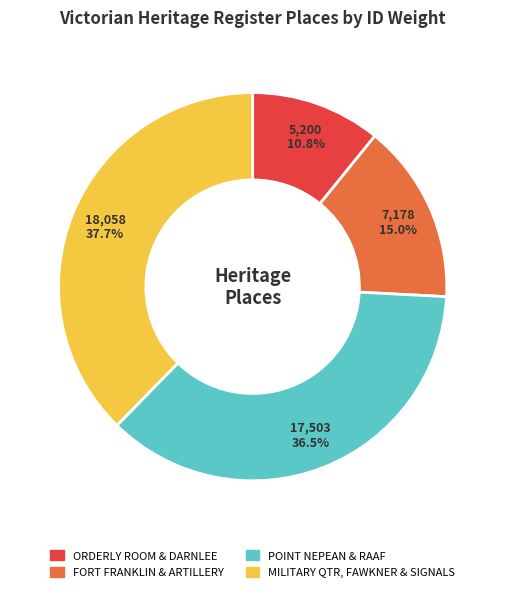

Does any single category account for the majority?

No